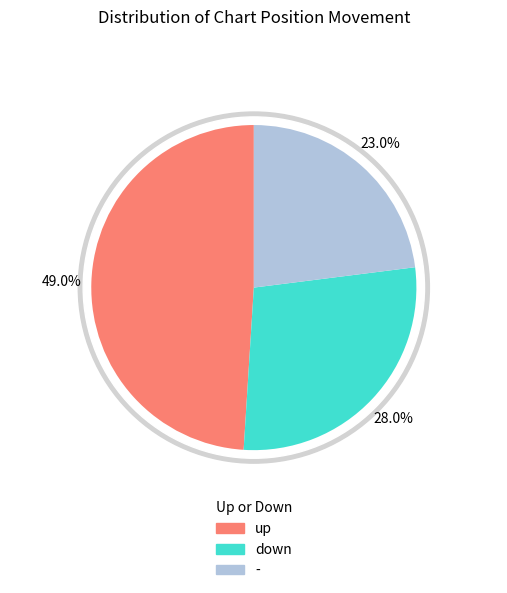

What is the ratio of the value at up to the value at down?

1.8